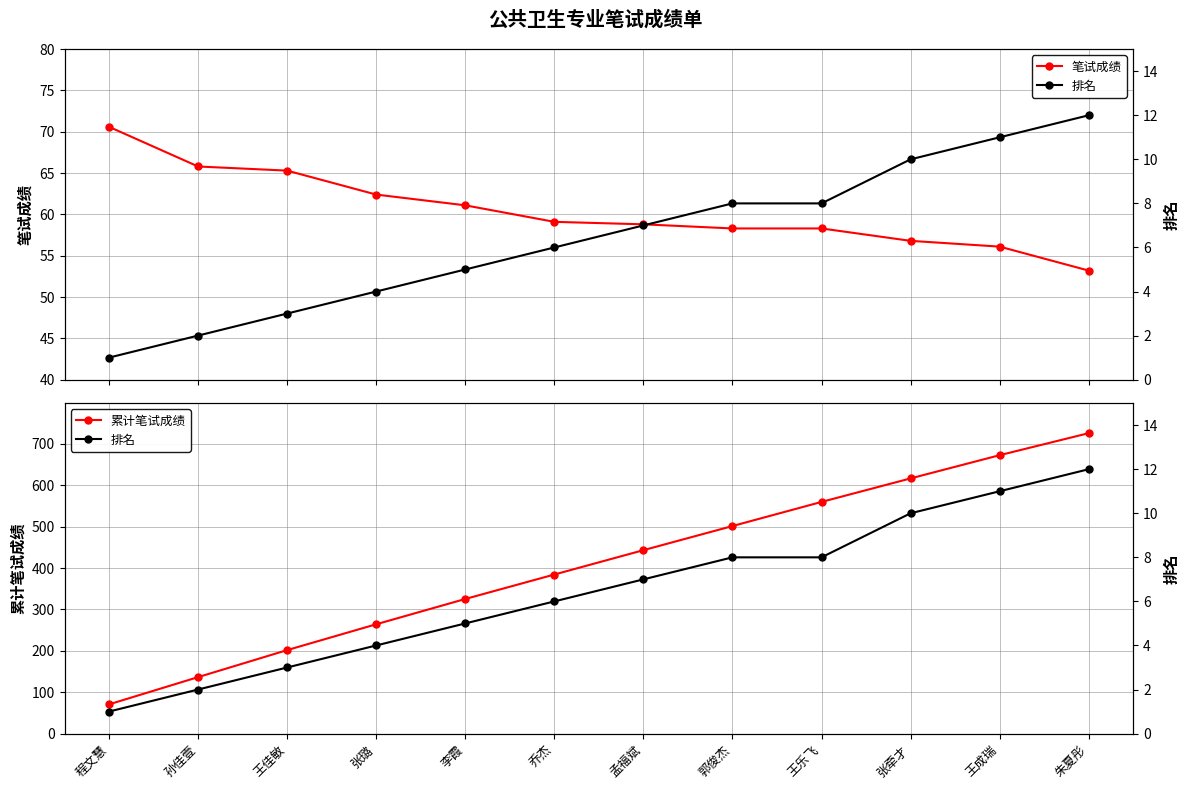

List the series in order of their peak value, lowest first.

排名, 笔试成绩, 累计笔试成绩